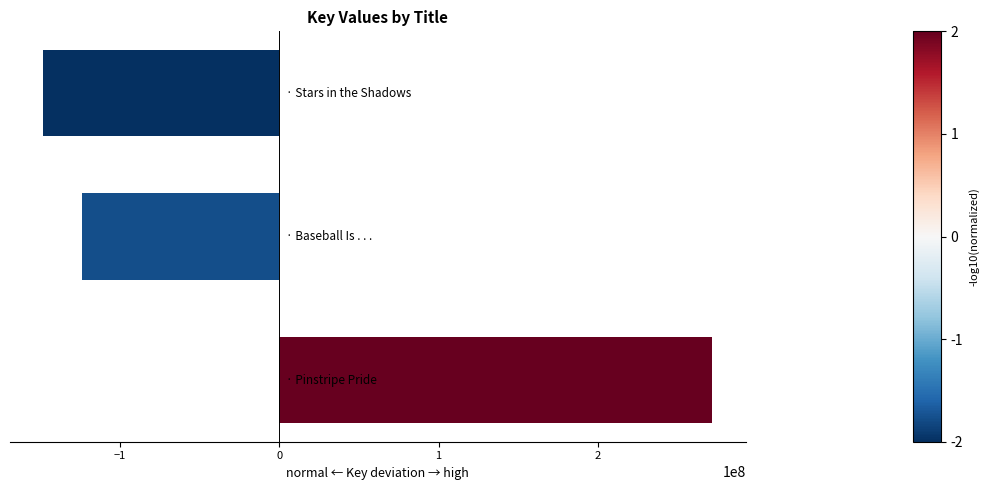

What is the difference between the second highest and minimum values?

24376573.0